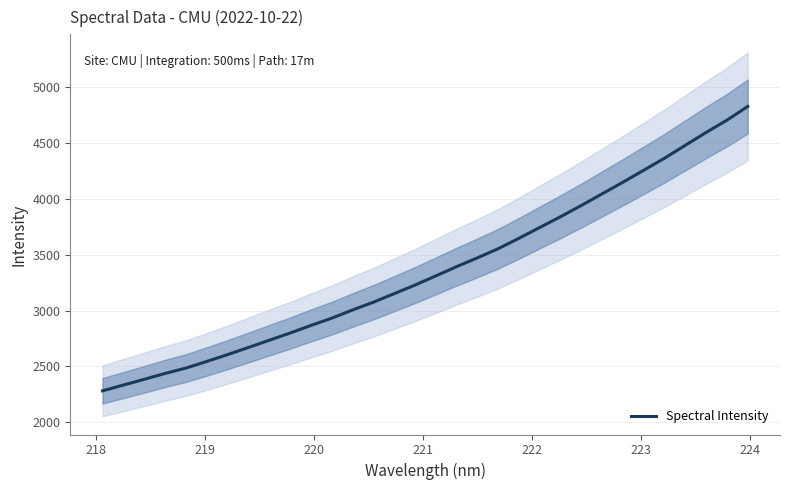

The chart shows a value of 781.6 at 221. True or false?

False